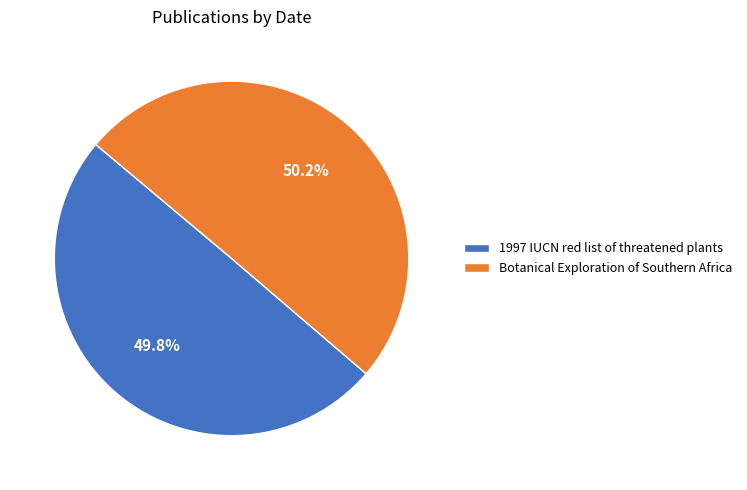

Is it true that 1997 IUCN red list of threatened plants is 50% of the pie?

True